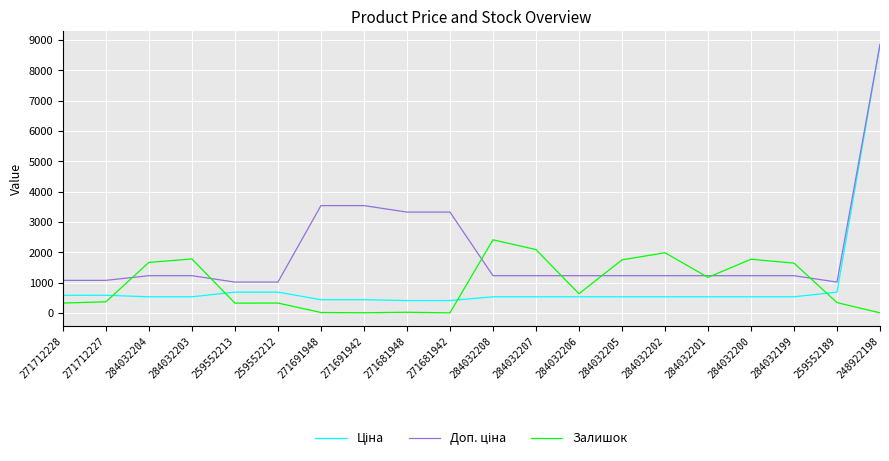

What is the spread (max minus min) of values at 284032204?

1135.0